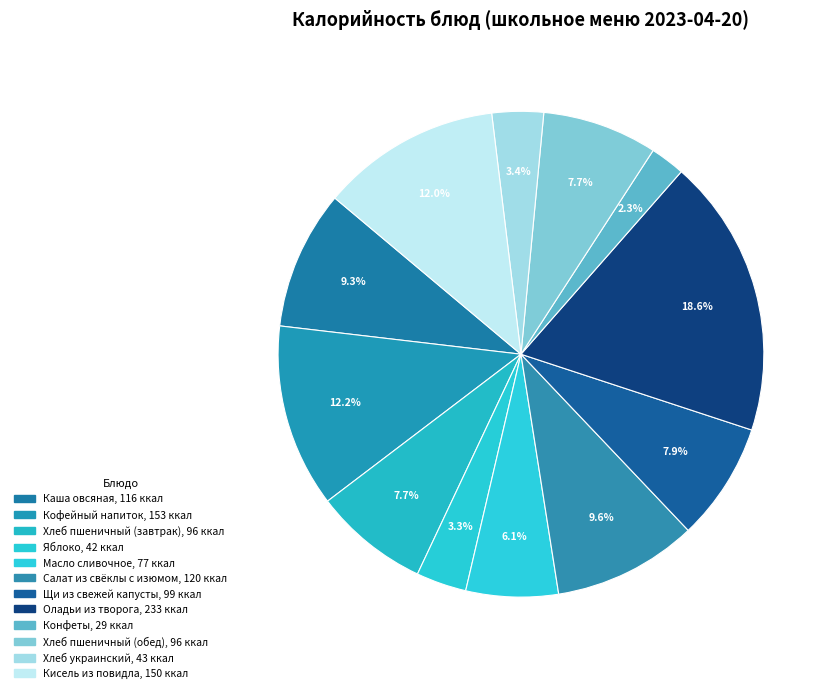

Does any single category account for the majority?

No